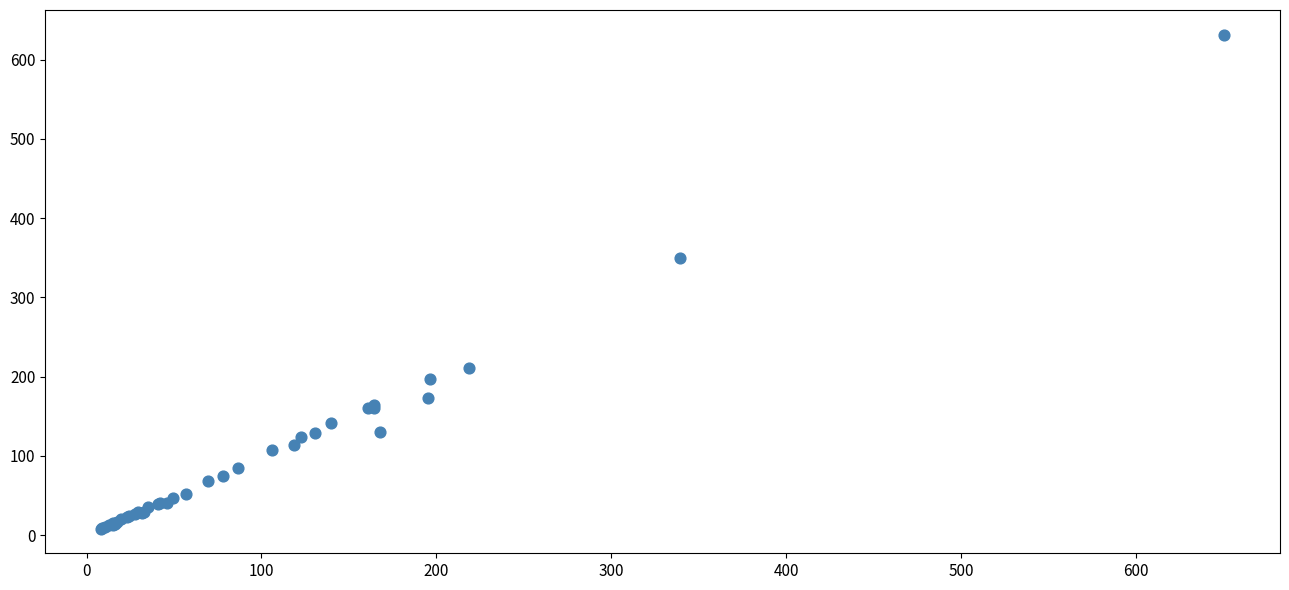

What Y value in the scatter plot is closest to 319?

349.0